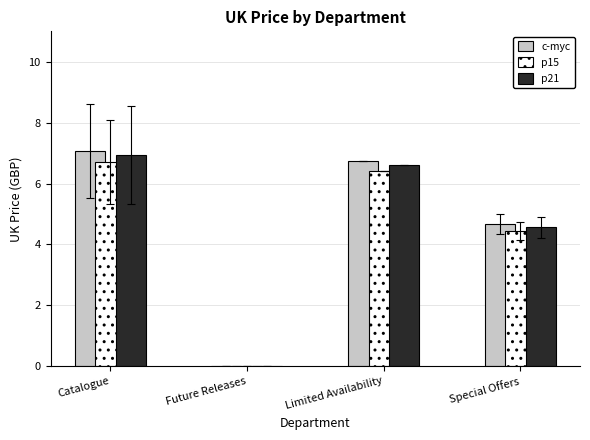

Reading left to right, transcribe all the data shown in this chart.

c-myc: Catalogue=7.1	Future Releases=0.0	Limited Availability=6.8	Special Offers=4.7
p15: Catalogue=6.7	Future Releases=0.0	Limited Availability=6.4	Special Offers=4.4
p21: Catalogue=6.9	Future Releases=0.0	Limited Availability=6.6	Special Offers=4.6